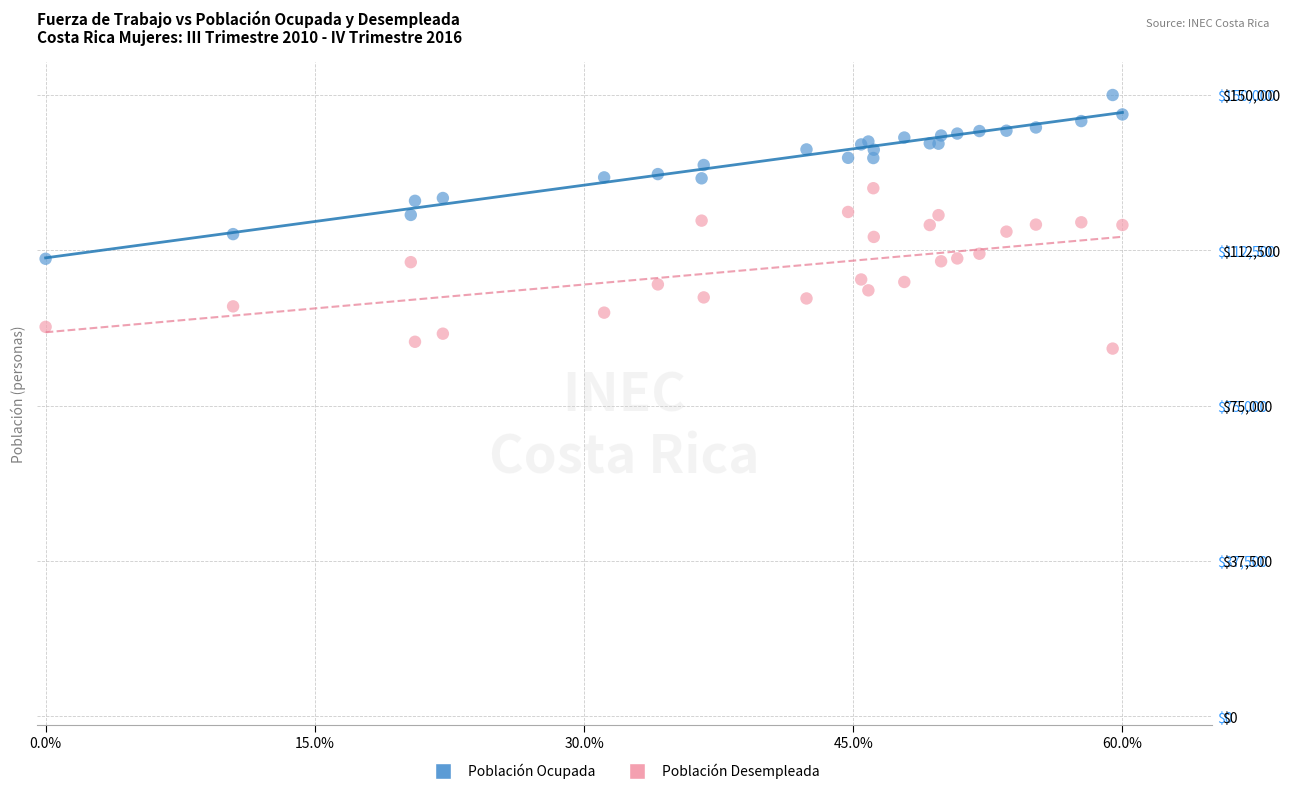

What is the X range (max minus min) for the scatter plot?

0.6